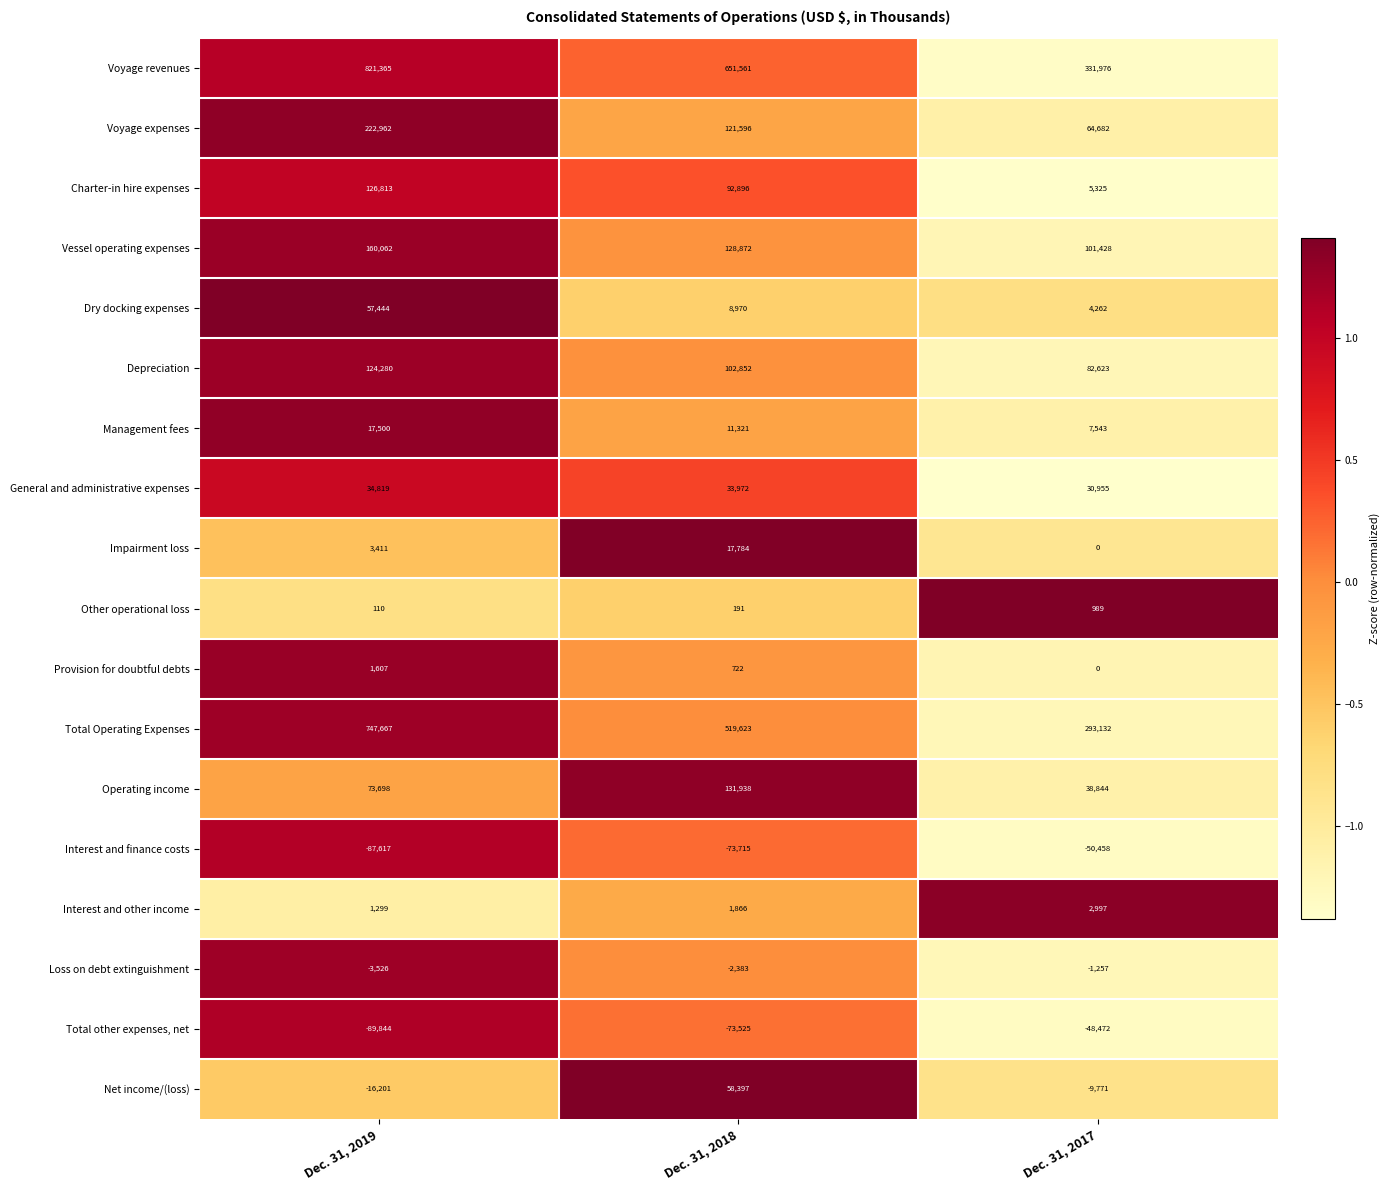

Is it true that Provision for doubtful debts equals 1607 at Dec. 31, 2019?

True